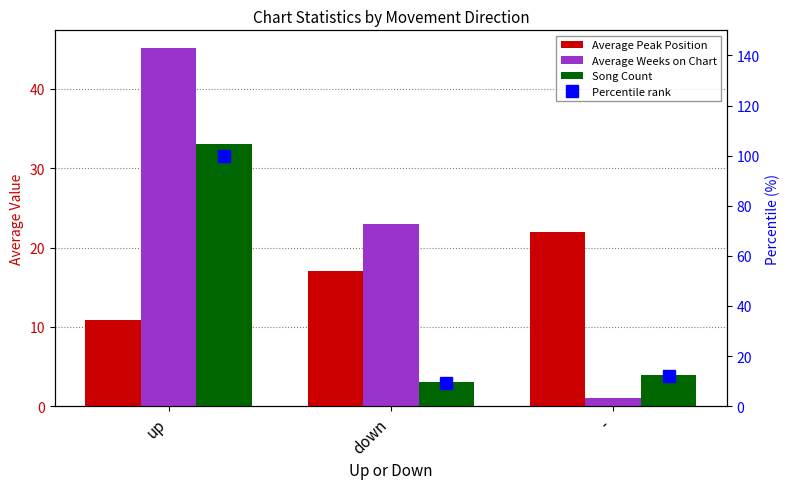

Reading right to left, transcribe all the data shown in this chart.

Average Peak Position: 22.0	17.0	10.9
Average Weeks on Chart: 1.0	23.0	45.1
Song Count: 4.0	3.0	33.0
Percentile rank: 12.1	9.1	100.0